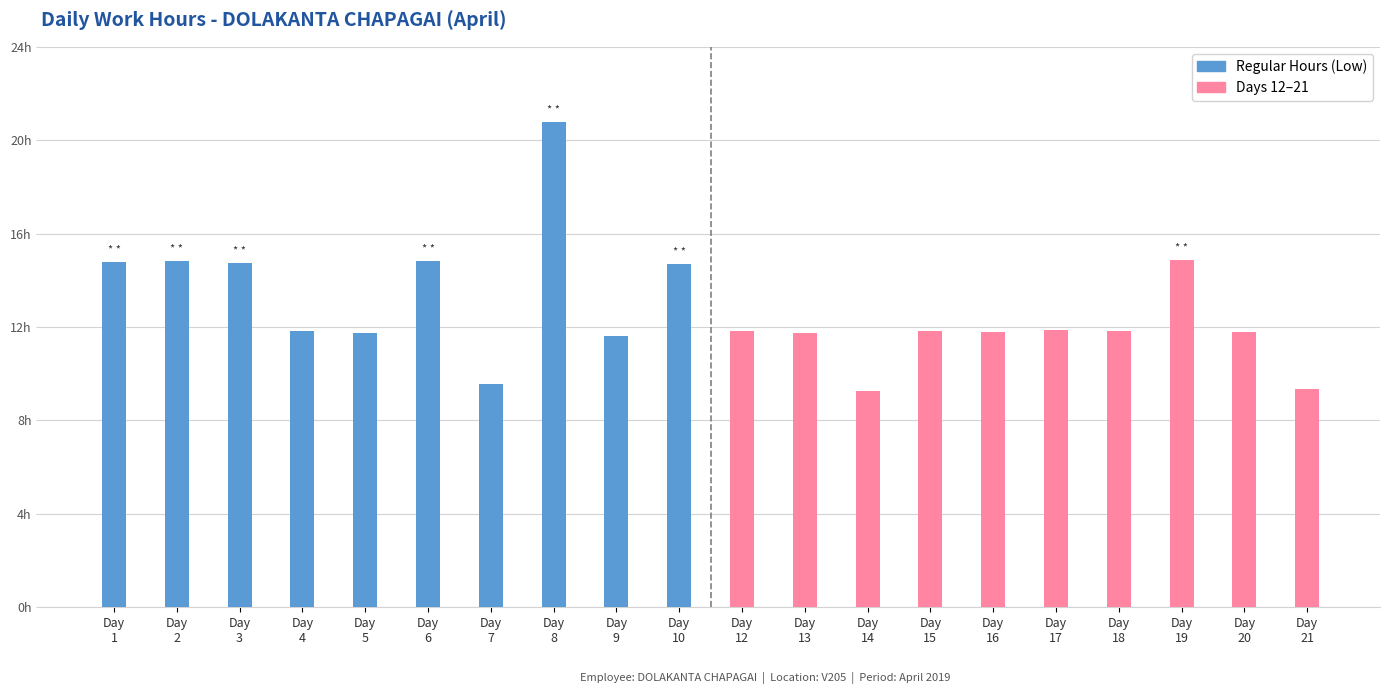

At how many categories does at least one series exceed 19?

1